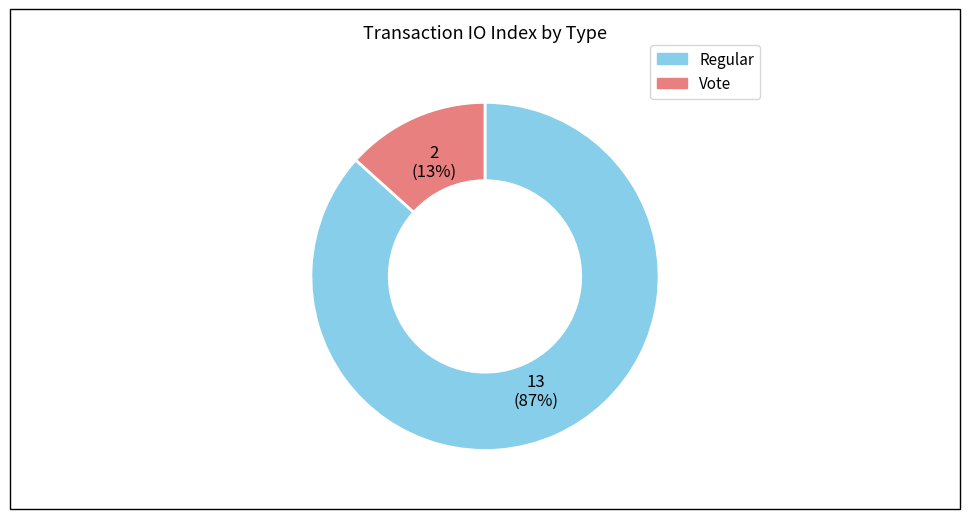

How many segments does this pie chart have?

2